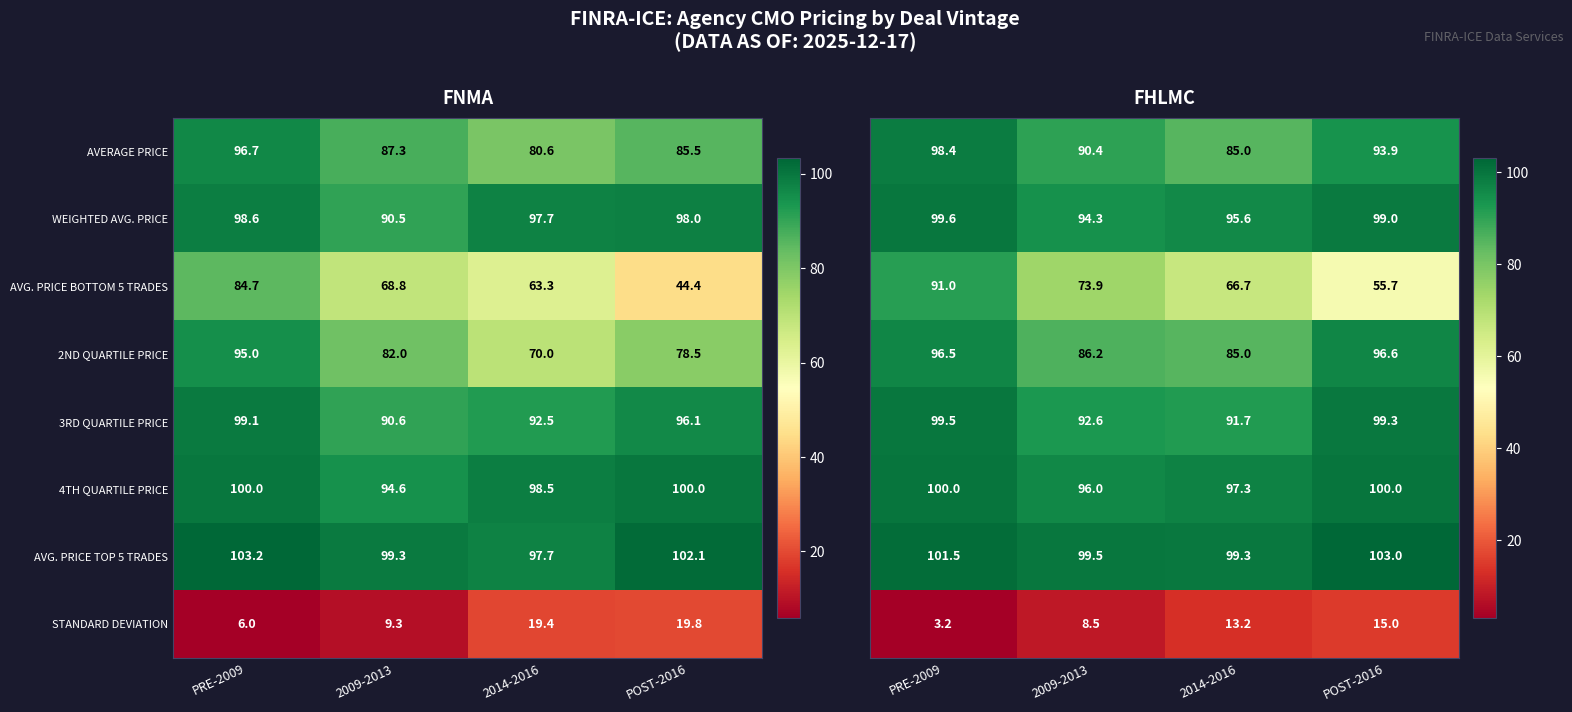

List the labels in order of AVERAGE PRICE value, largest first.

PRE-2009, 2009-2013, POST-2016, 2014-2016